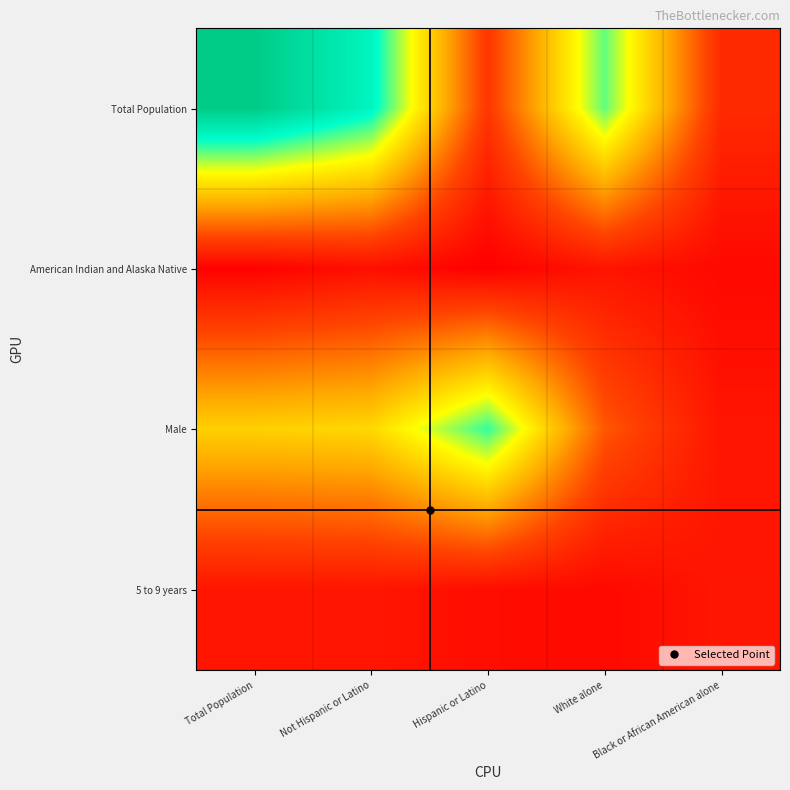

How many categories are shown in the chart?

5